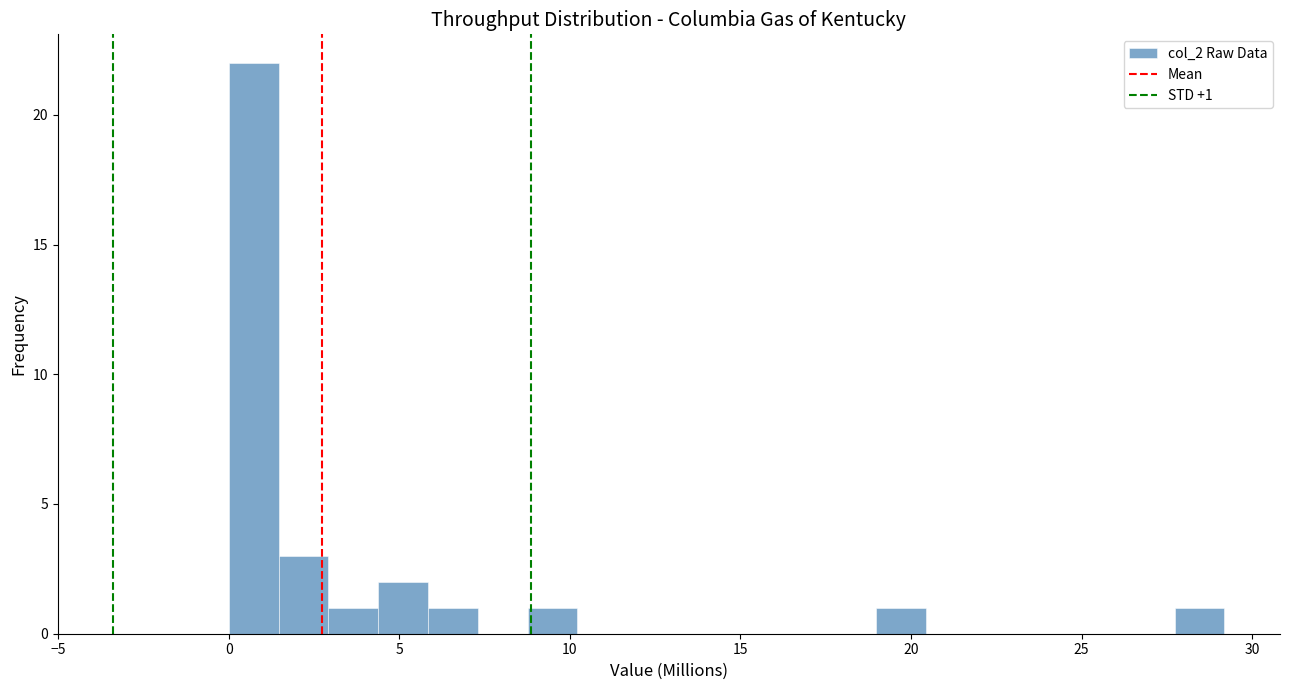

Around what value on the x-axis is the tallest bar? Give the approximate position of its centre, as read against the axis.

0.5